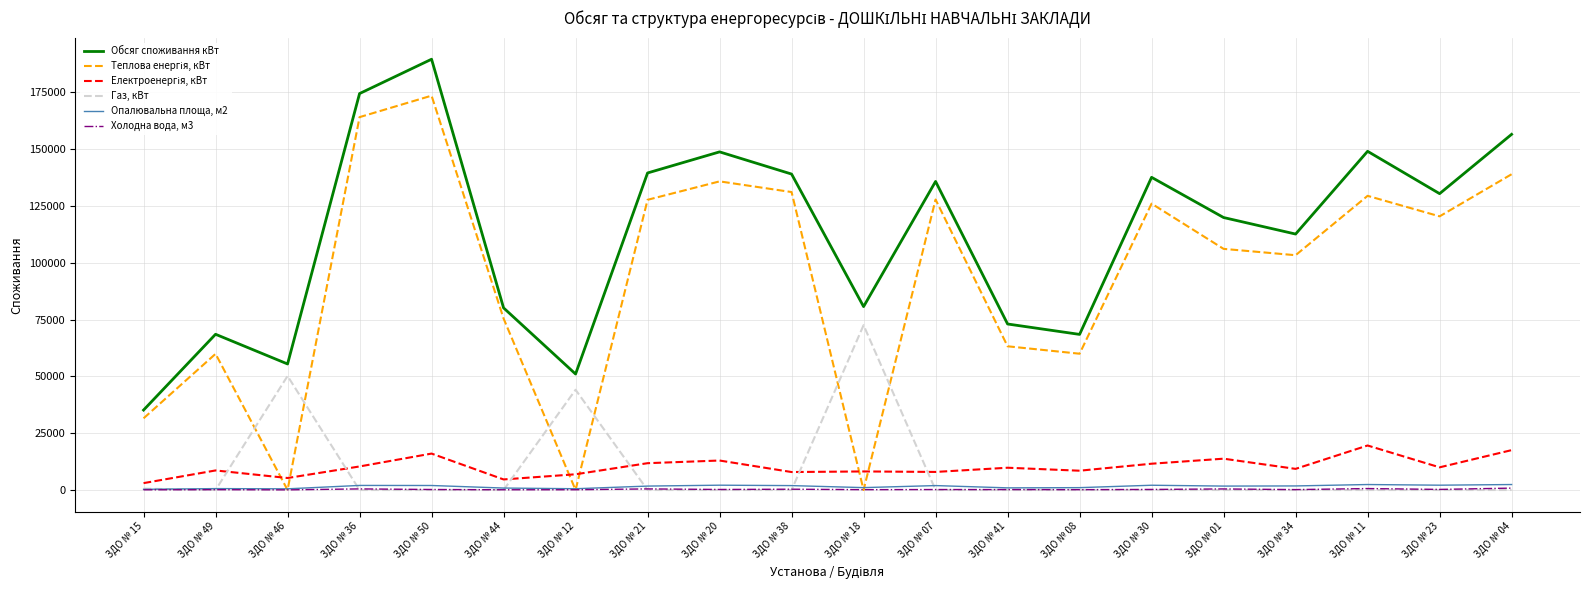

At which category is the sum across all series the highest?

ЗДО № 50